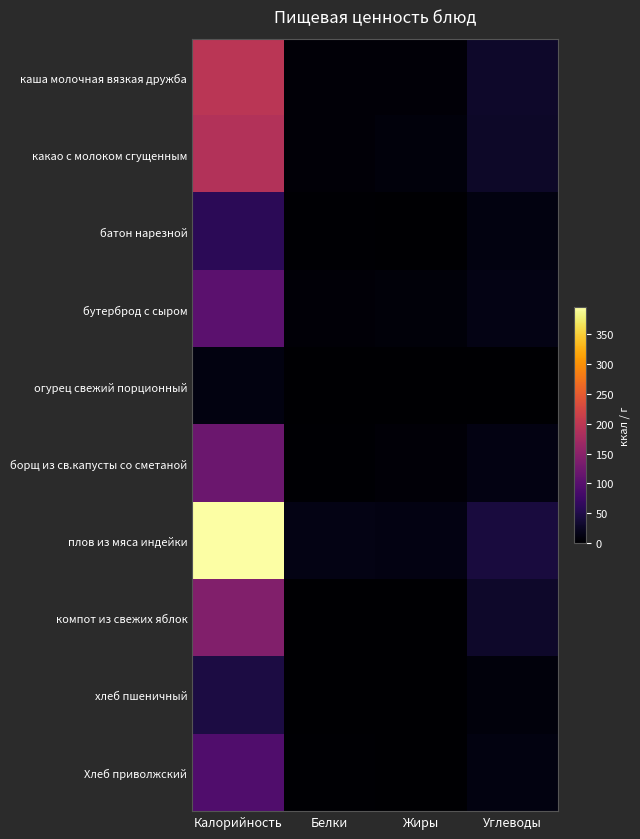

What is the difference between the highest and lowest values at Углеводы?

41